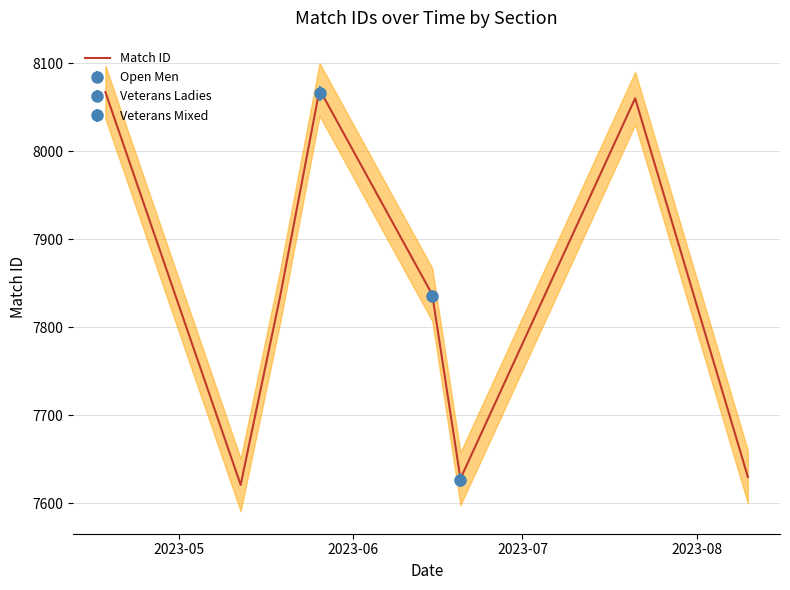

What is the minimum value for Match ID?

7621